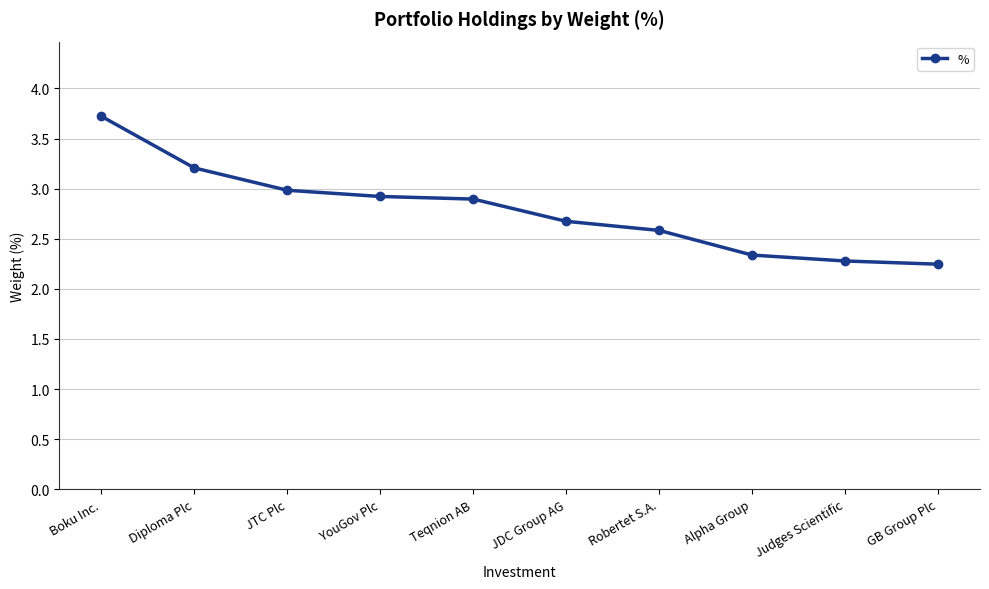

What is the value of the 2nd point from the left?

3.2